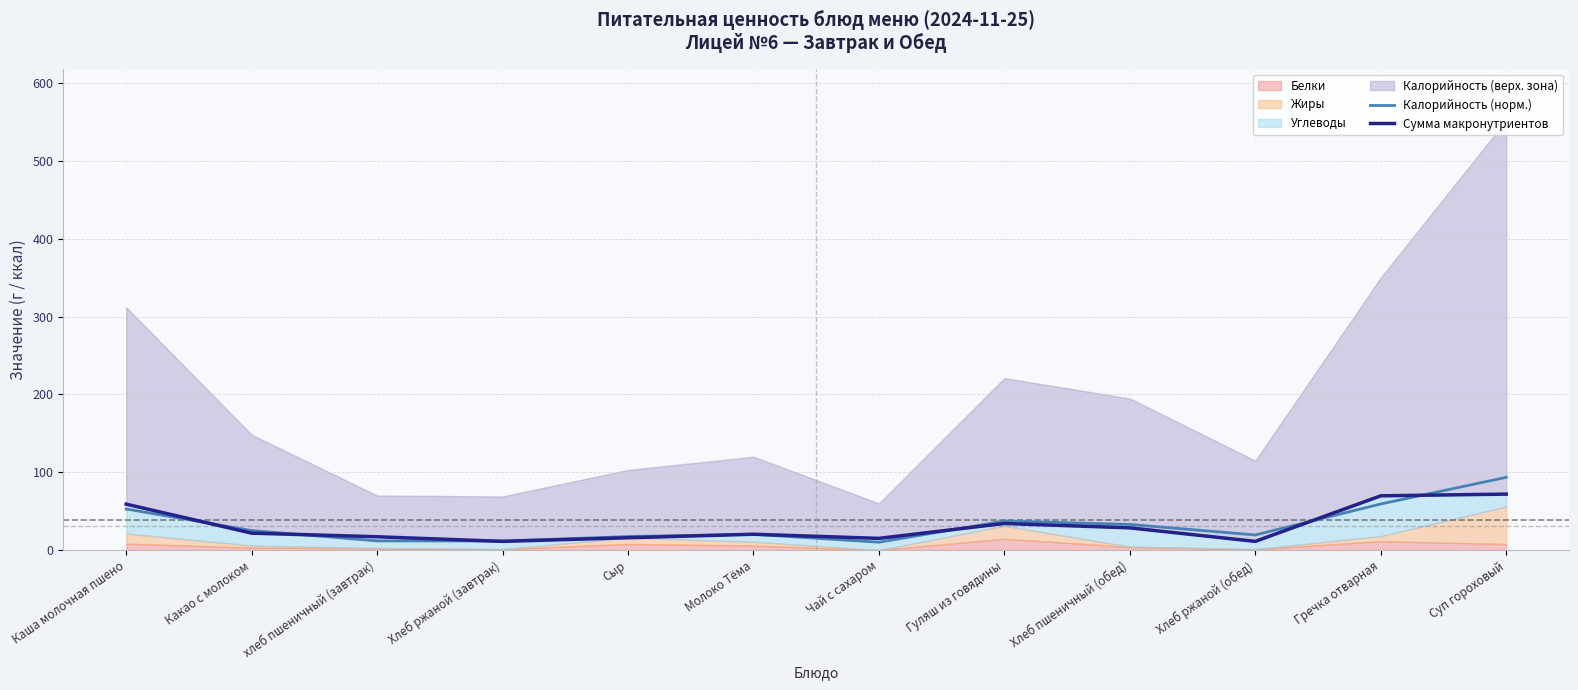

At which category is the sum across all series the highest?

Суп гороховый